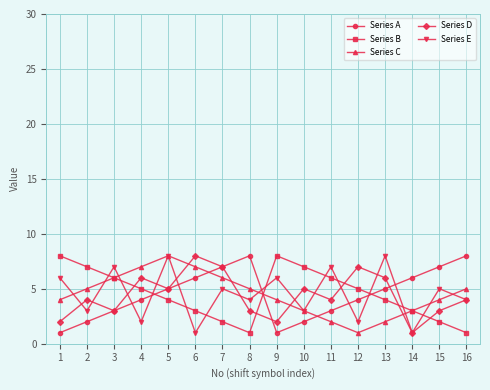

Is it true that Series B equals 3 at 5?

False